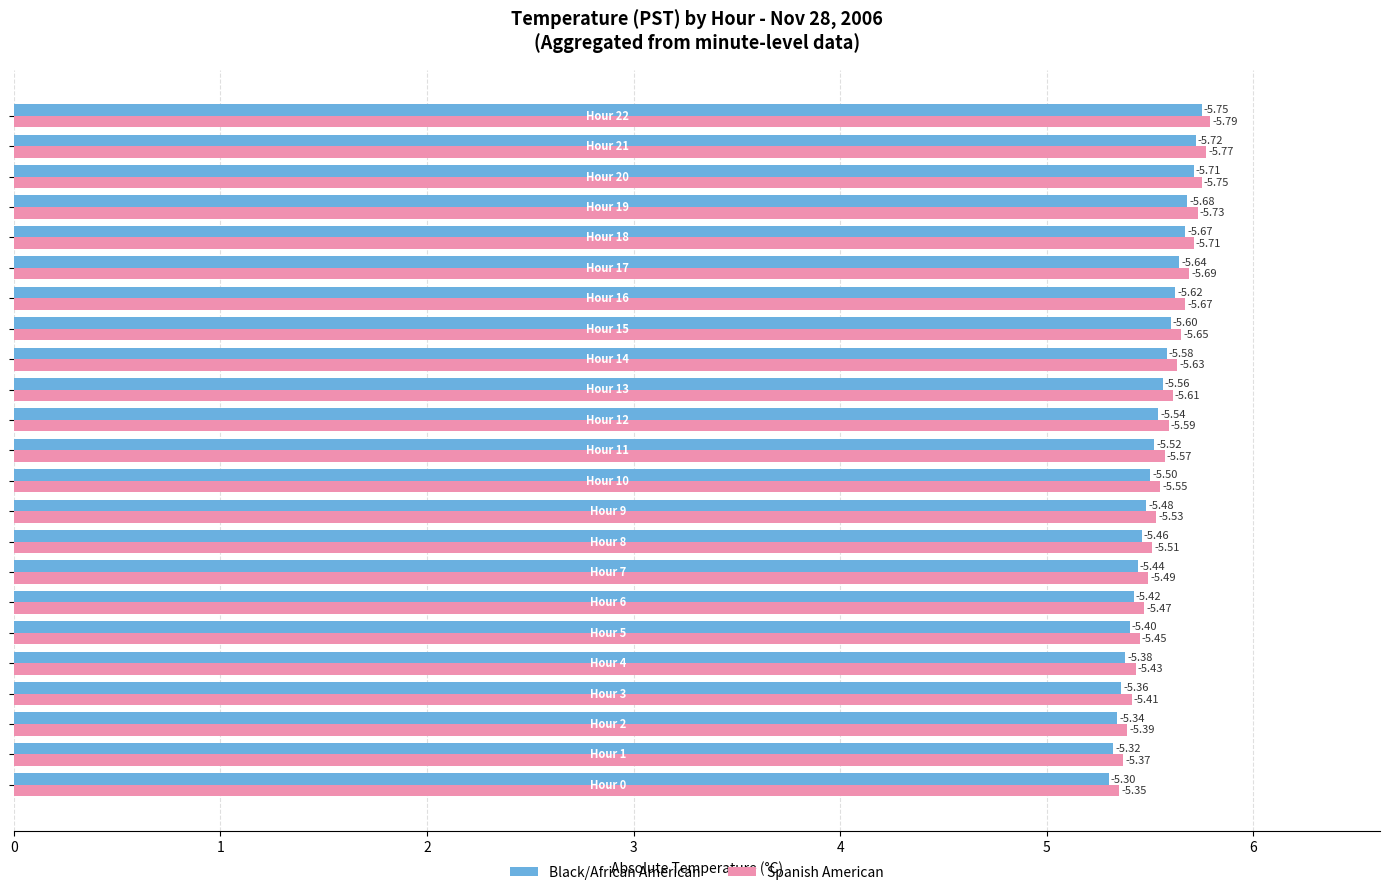

What are all the series names shown in the legend?

Black/African American, Spanish American